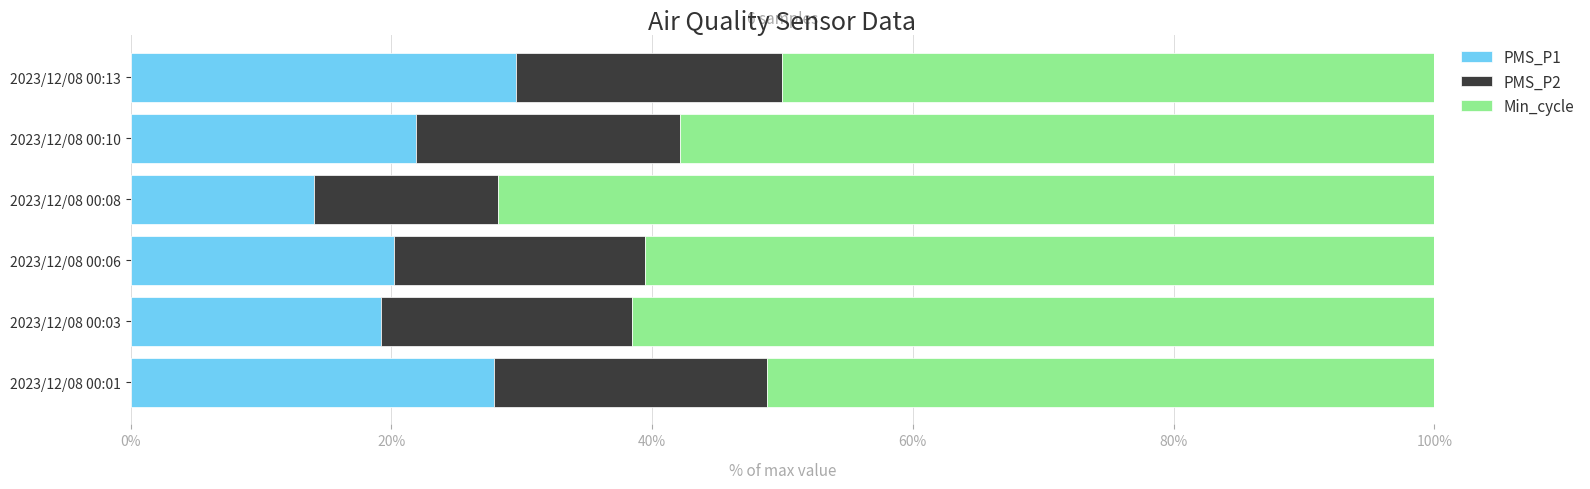

What is the maximum value for PMS_P1?

29.5